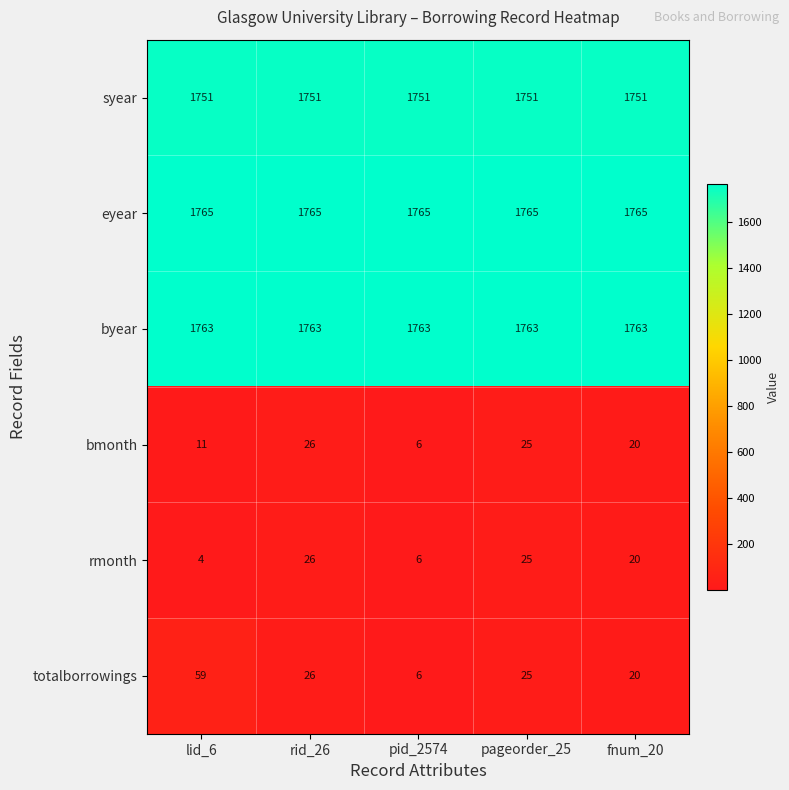

What is the total value across all series at fnum_20?

5339